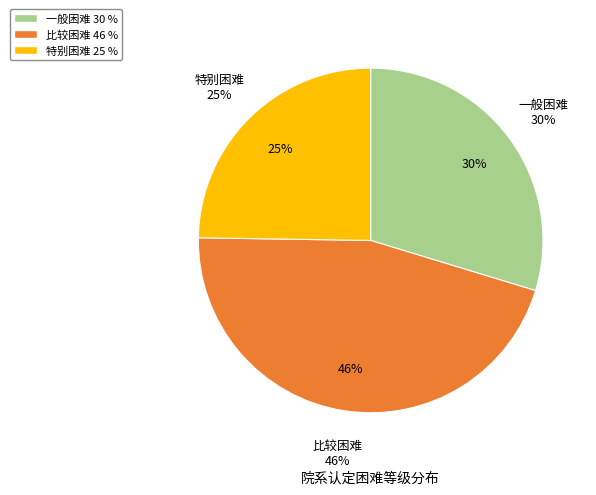

Do 一般困难 and 特别困难 together represent more than half of the pie?

Yes